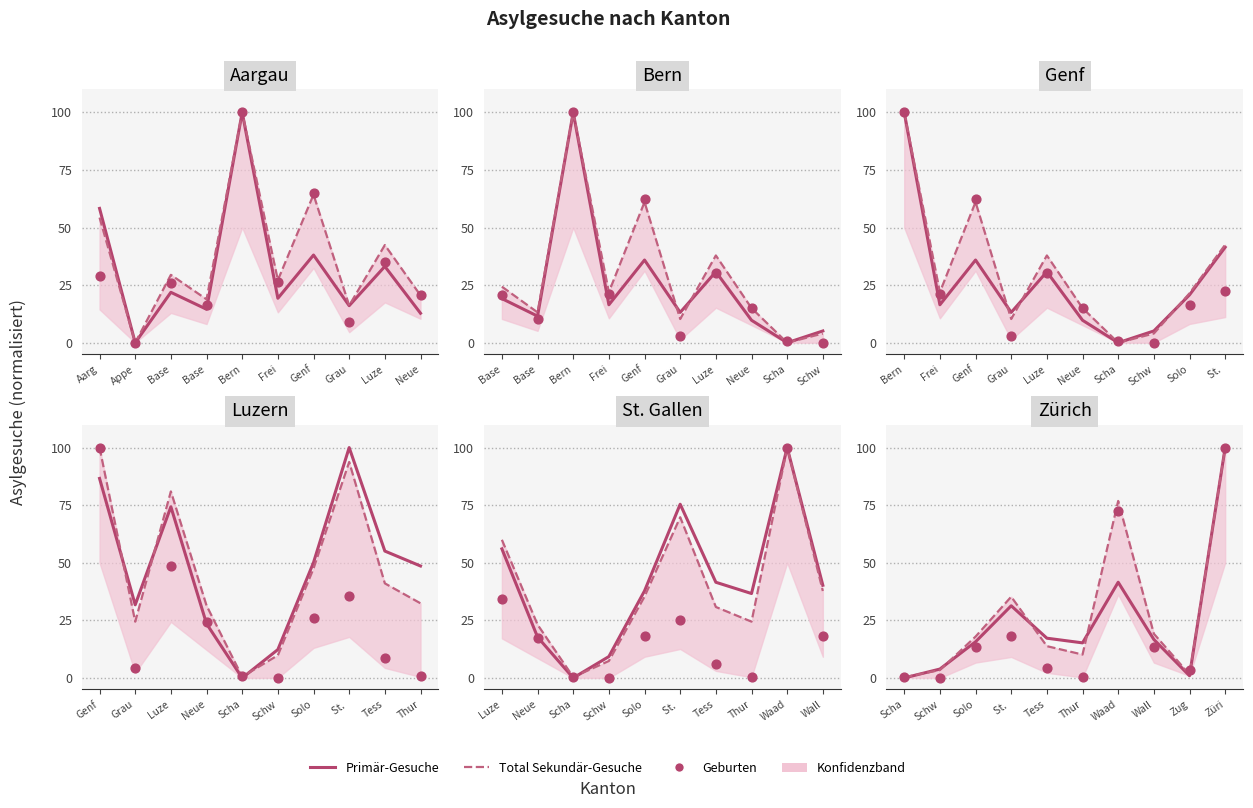

Which series has the largest total across all categories?

Total Sekundär-Gesuche